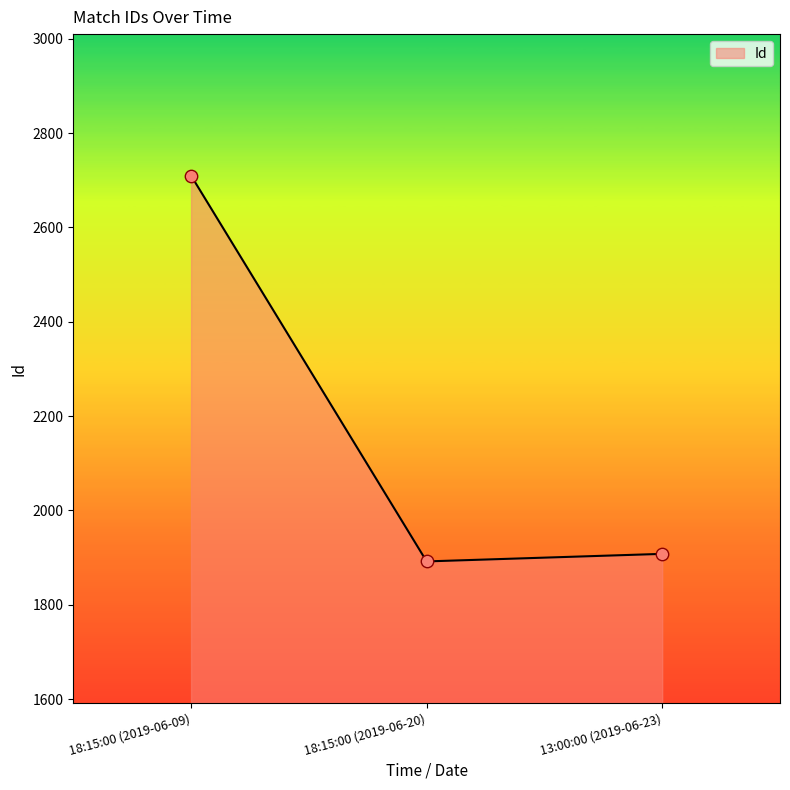

Which has a higher value, 18:15:00 (2019-06-09) or 18:15:00 (2019-06-20)?

18:15:00 (2019-06-09)